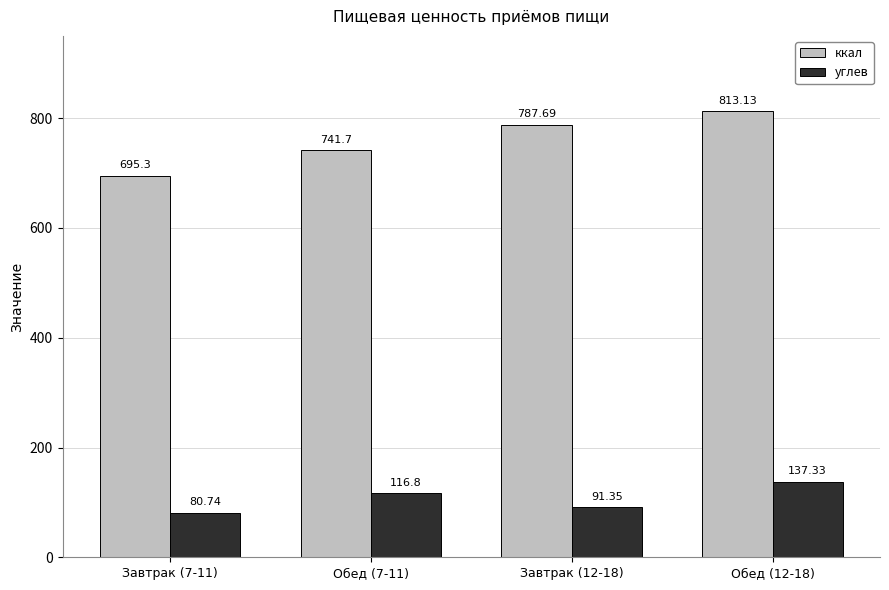

What is the difference between the highest and lowest values at Завтрак (7-11)?

614.6